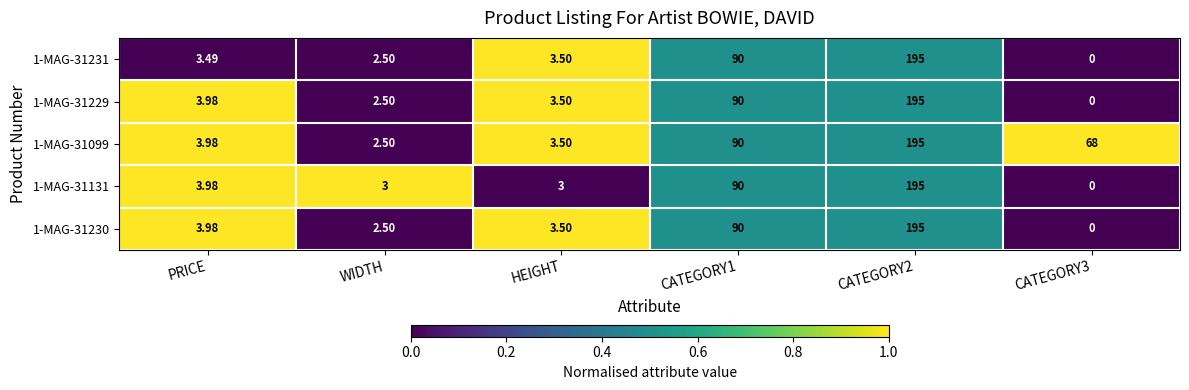

At which label does 1-MAG-31229 first exceed 3?

PRICE